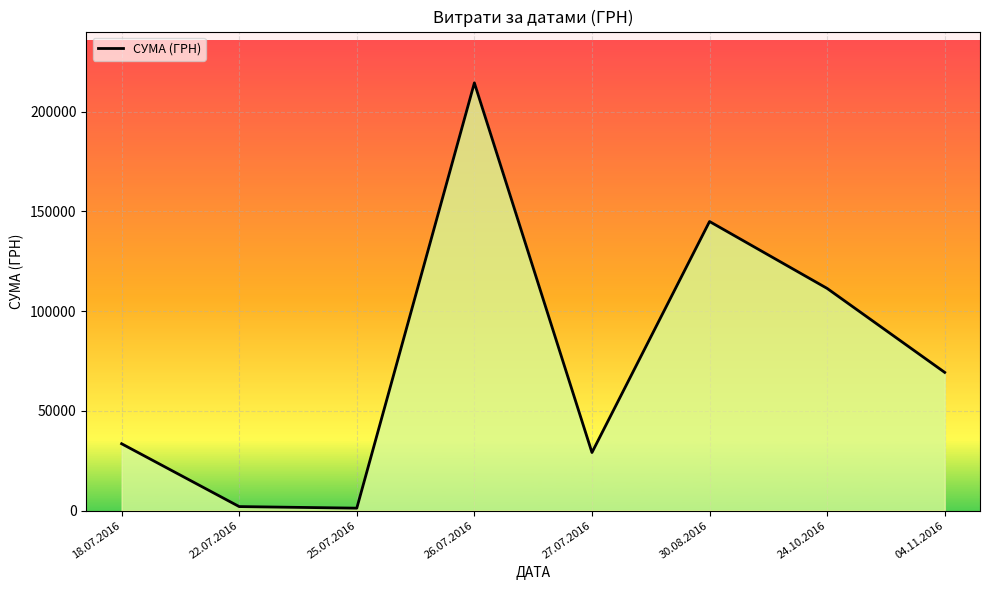

Count the number of categories in the chart.

8